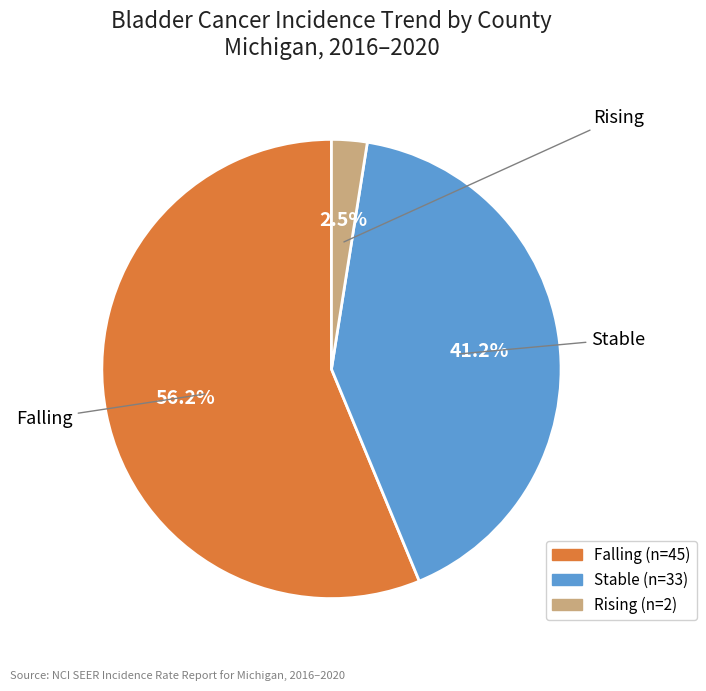

Is there a majority slice in this chart?

Yes